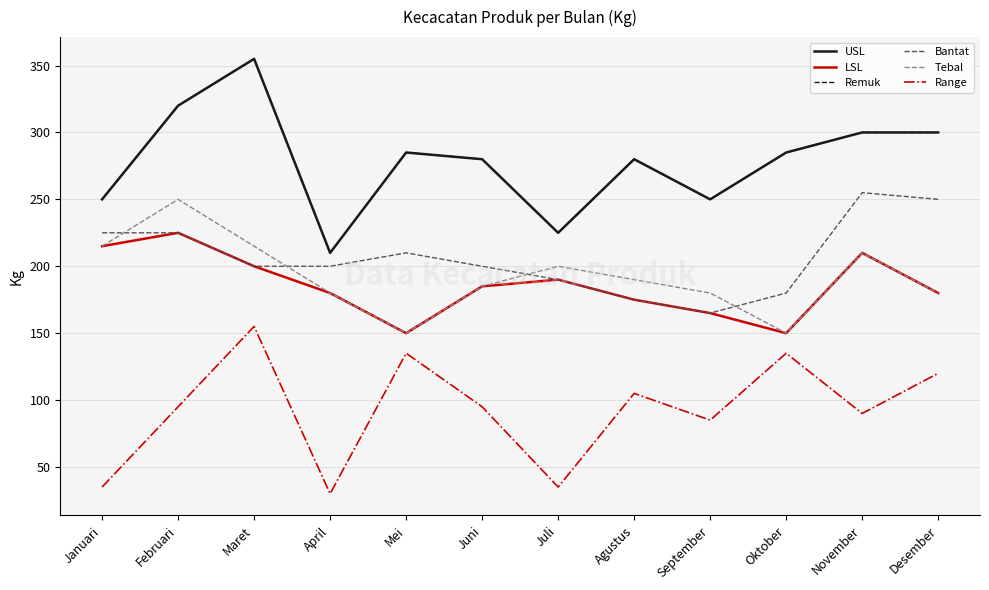

What is the average value of the Range series?

93